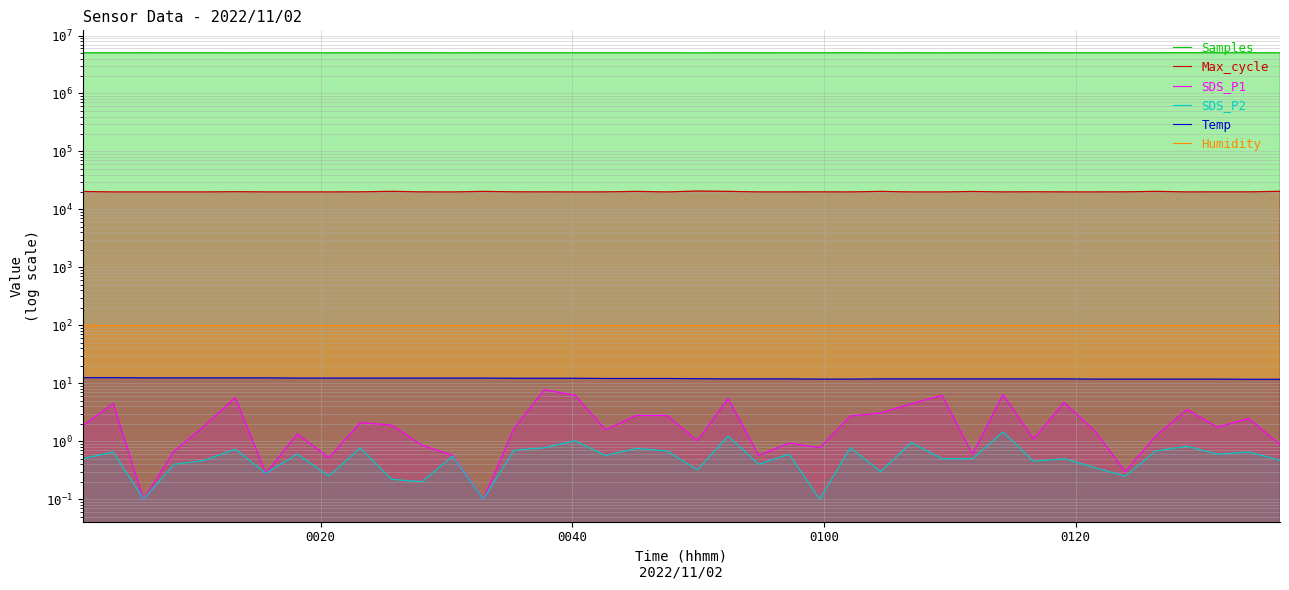

Does the chart display data point markers on the line(s)?

No